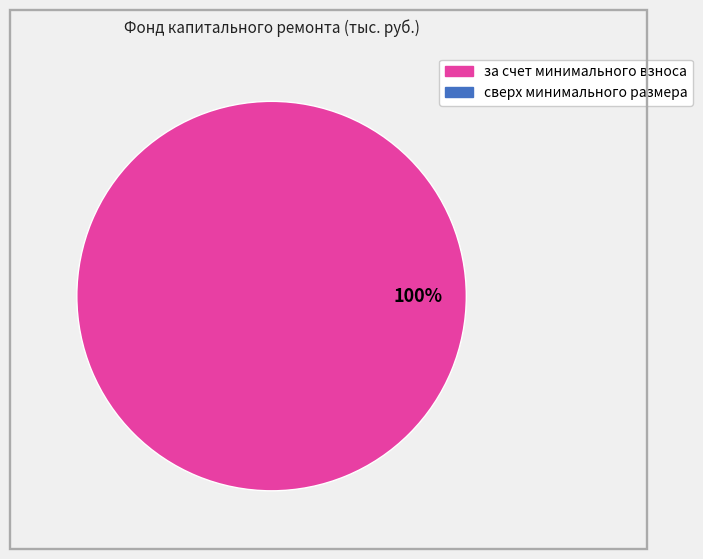

Is there a majority slice in this chart?

Yes